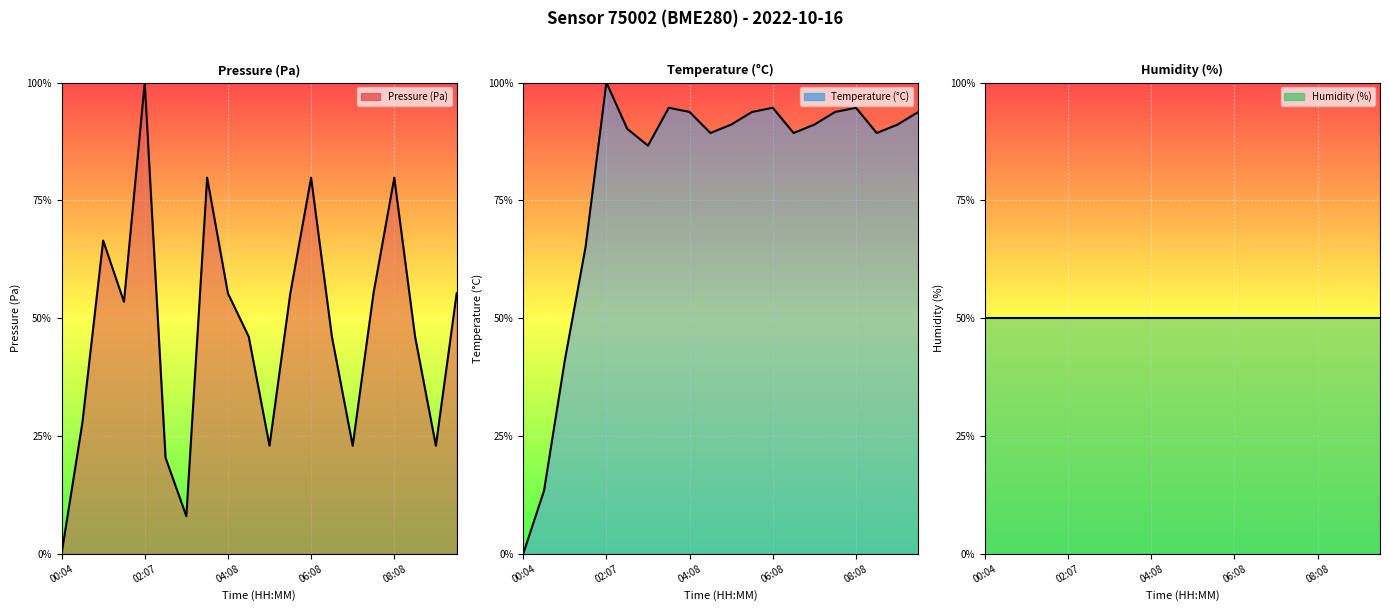

What is the spread (max minus min) of values at 04:08?

43.8